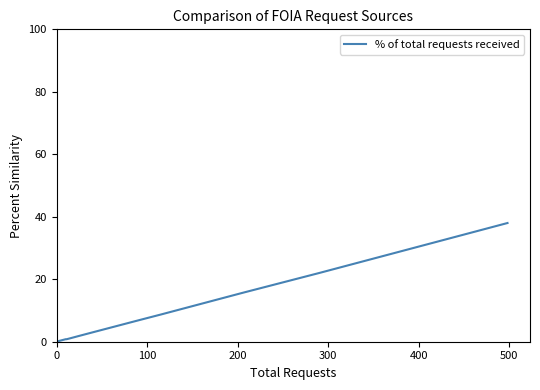

Does the chart have visible grid lines?

No